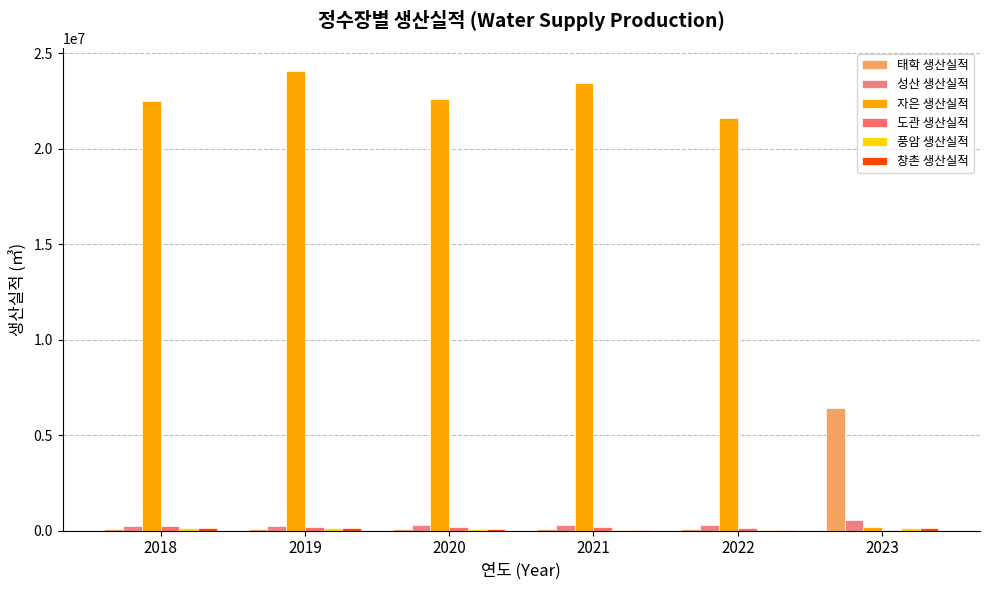

What is the value of the 창촌 생산실적 bar at the 4th from the left?

41566